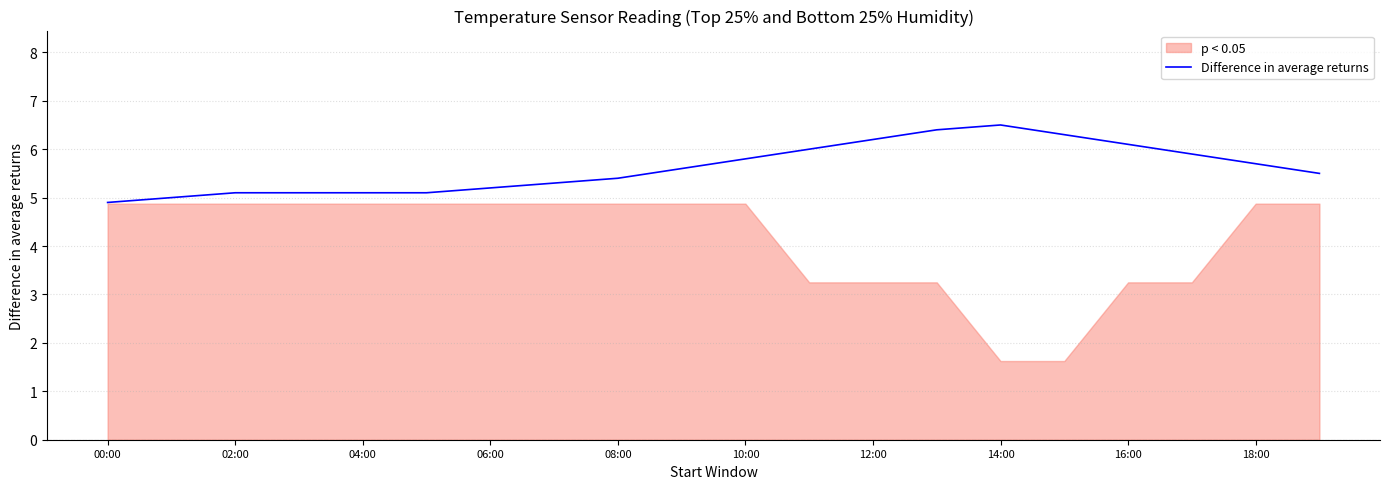

What is the highest value of the Difference in average returns series?

6.5